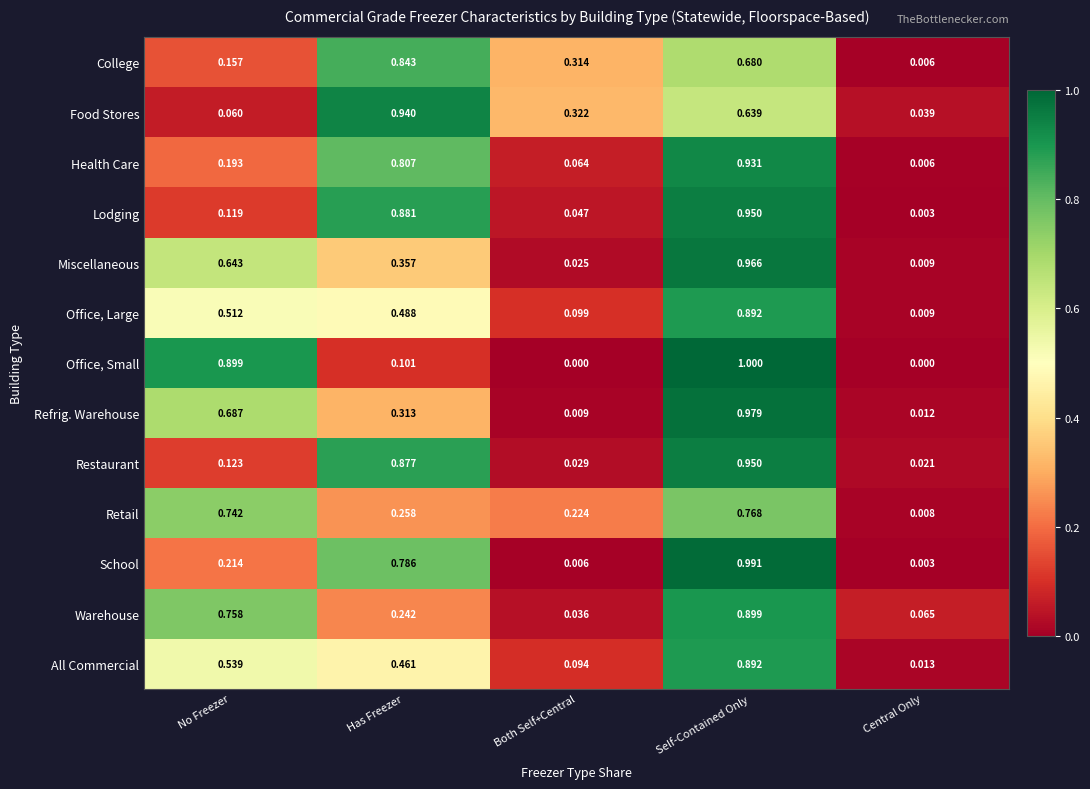

Where is Restaurant nearest to the value 0?

Central Only